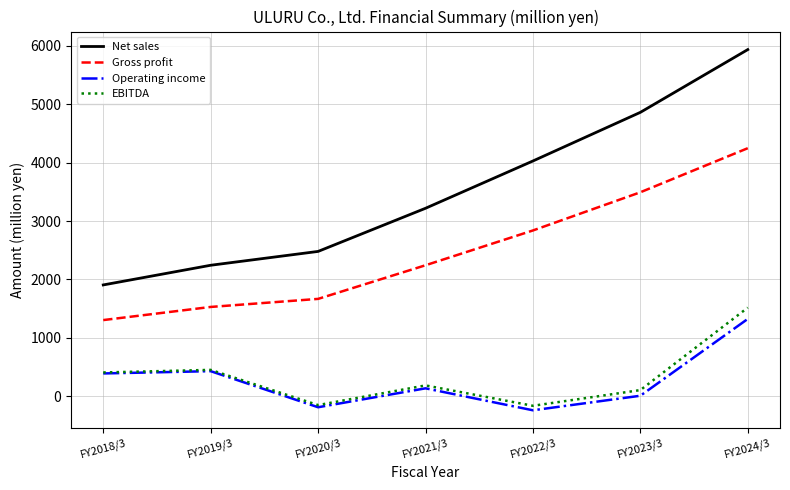

At which label is Net sales closest to 3921?

FY2022/3